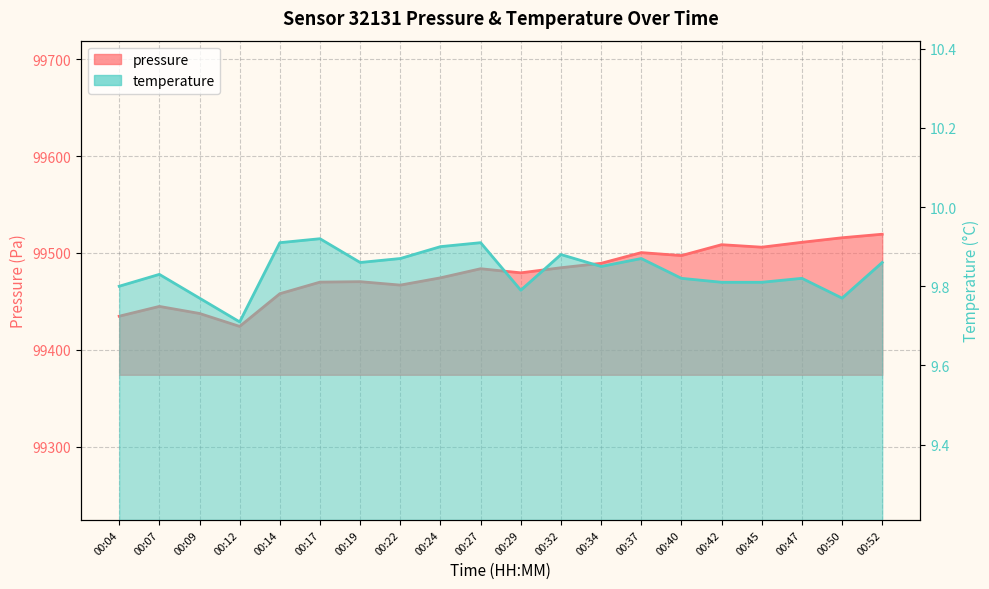

What is the difference between the second highest and minimum values in the temperature series?

0.2